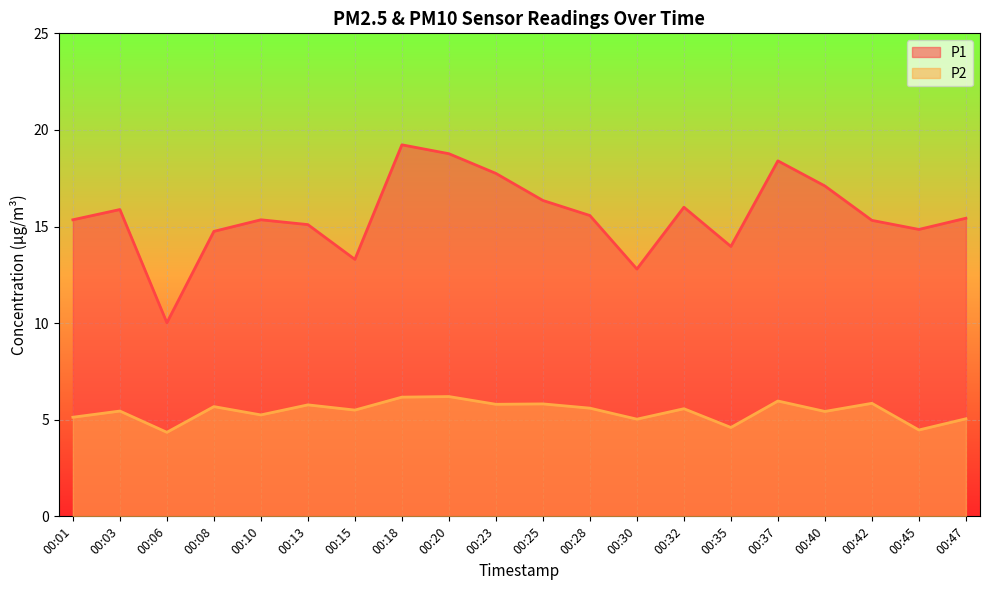

What are all the series names shown in the legend?

P1, P2